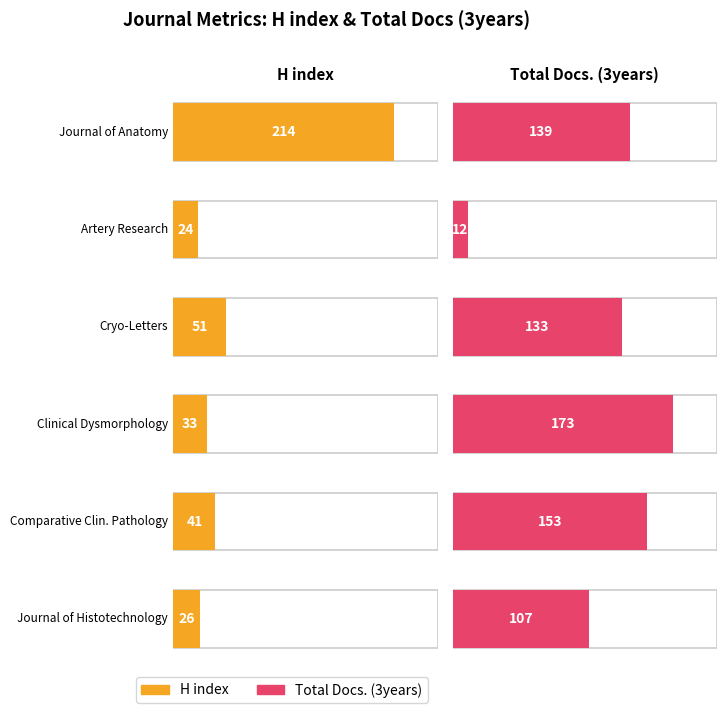

What is the total value across all series at Clinical Dysmorphology?

206